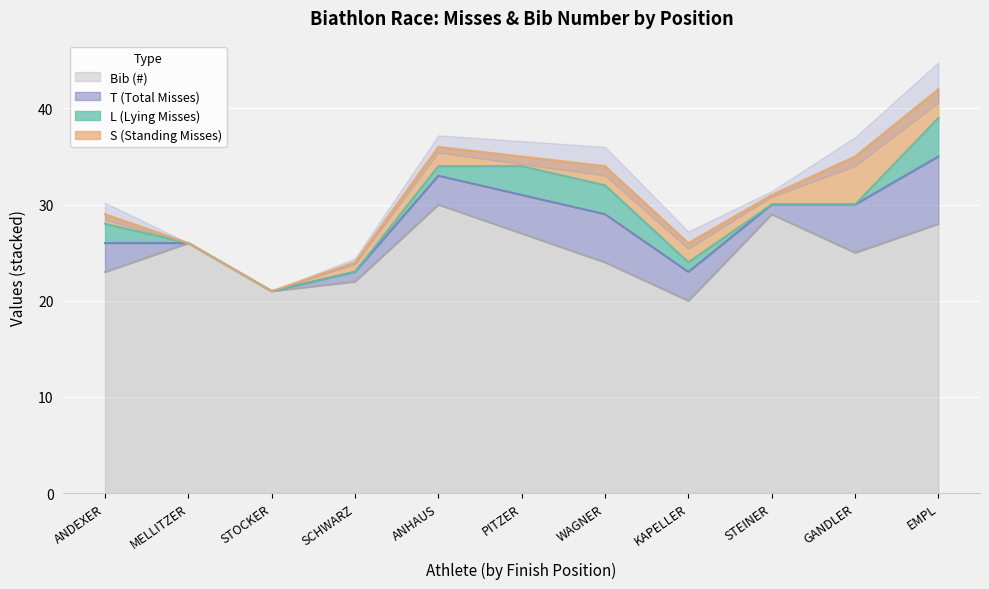

Read the Bib (#) value at STEINER.

29